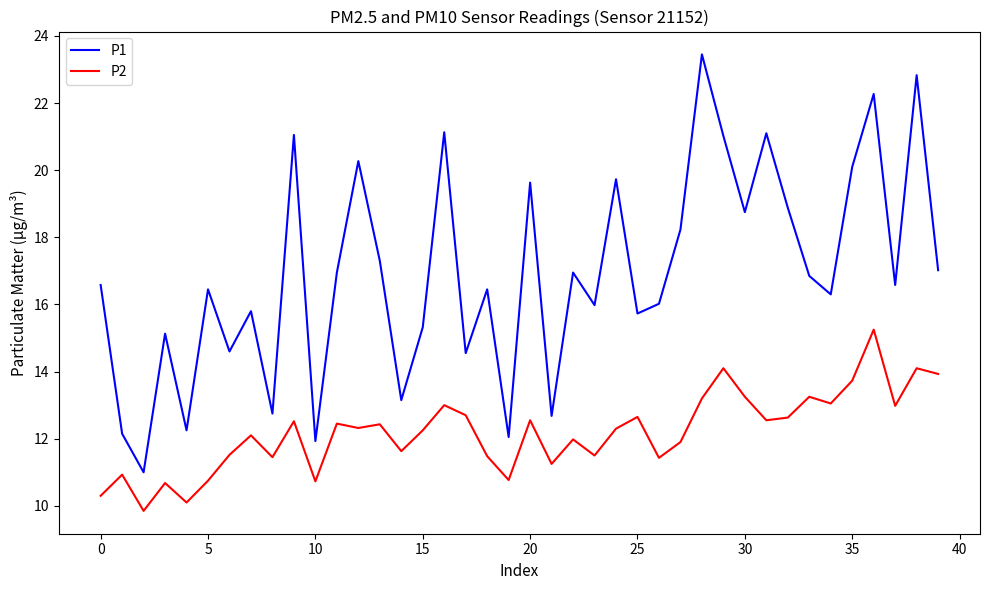

What is the lowest value of the P1 series?

11.0